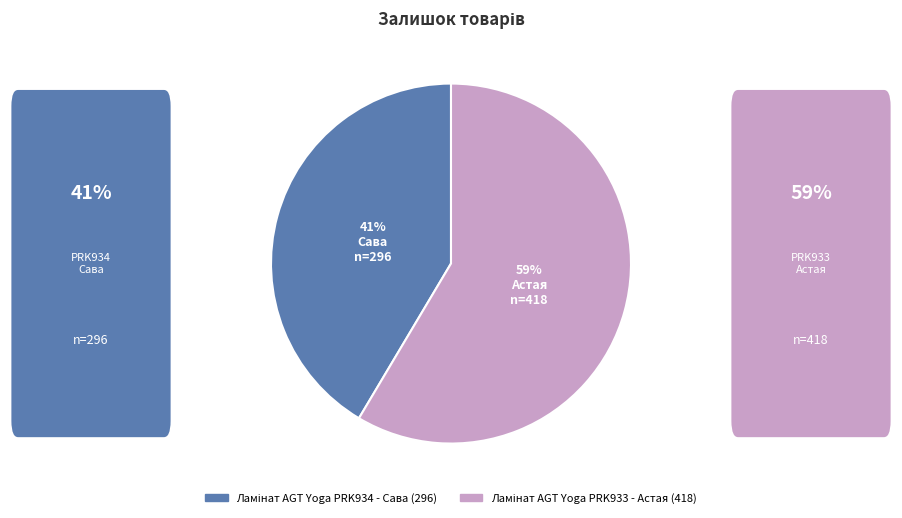

To the nearest percent, what is the average slice percentage?

50%